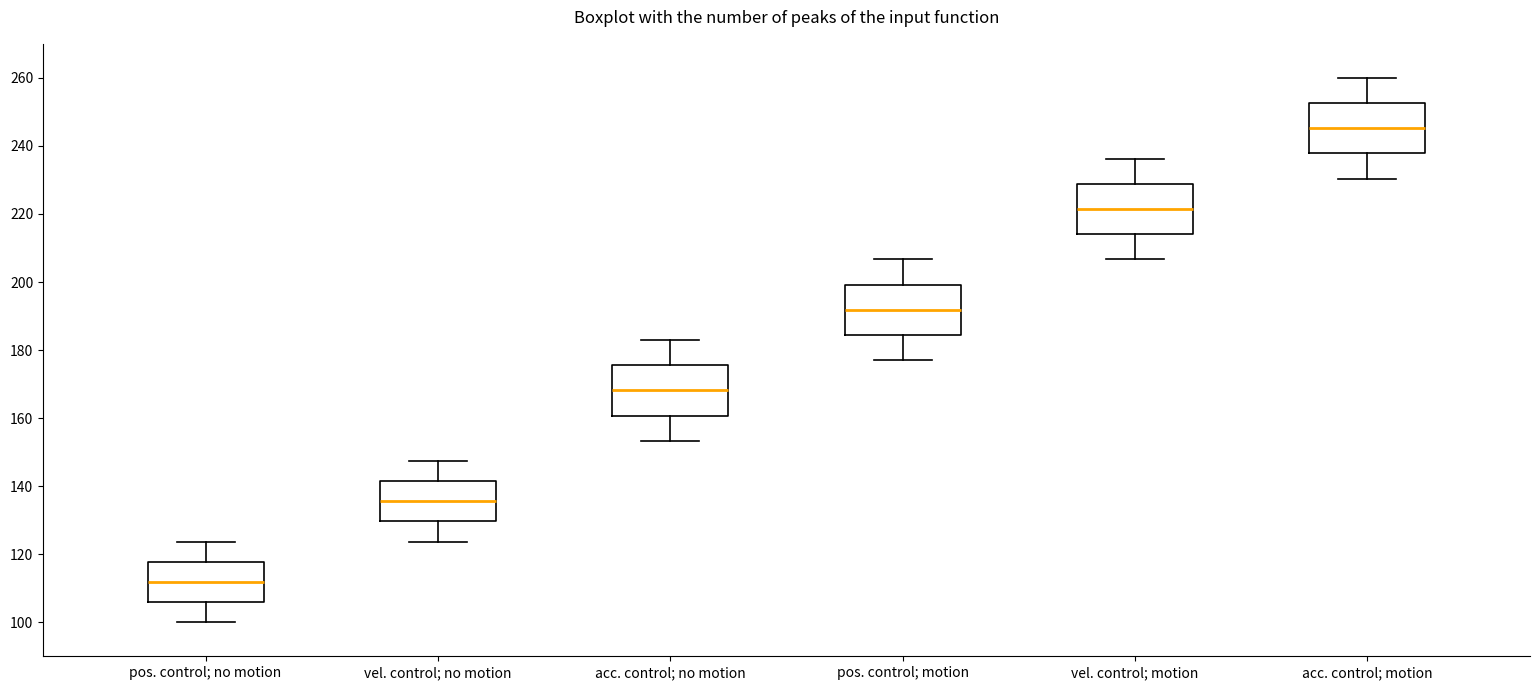

Reading left to right, read every box against the y-axis: the position of its median line, the range the box covers, and the ends of its whiskers. The values are not printed on the chart, so give them approximately, as read against the axis.

pos. control; no motion: median 112, box 106 to 118, whiskers 100 to 124
vel. control; no motion: median 136, box 130 to 142, whiskers 124 to 148
acc. control; no motion: median 168, box 160 to 176, whiskers 154 to 182
pos. control; motion: median 192, box 184 to 200, whiskers 178 to 206
vel. control; motion: median 222, box 214 to 228, whiskers 206 to 236
acc. control; motion: median 246, box 238 to 252, whiskers 230 to 260